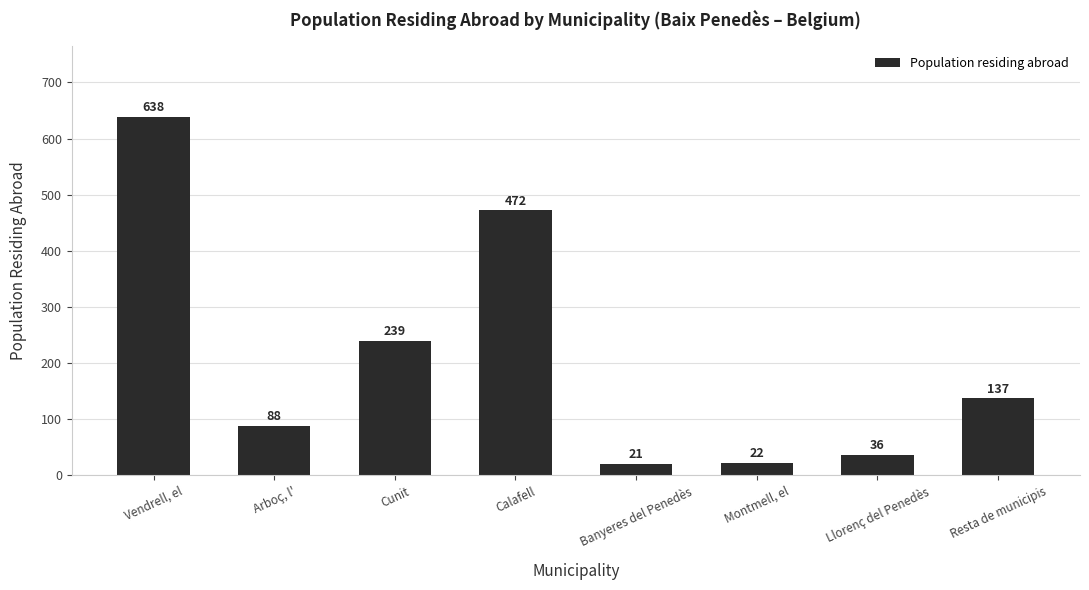

List the labels in order of value, largest first.

Vendrell, el, Calafell, Cunit, Resta de municipis, Arboç, l', Llorenç del Penedès, Montmell, el, Banyeres del Penedès